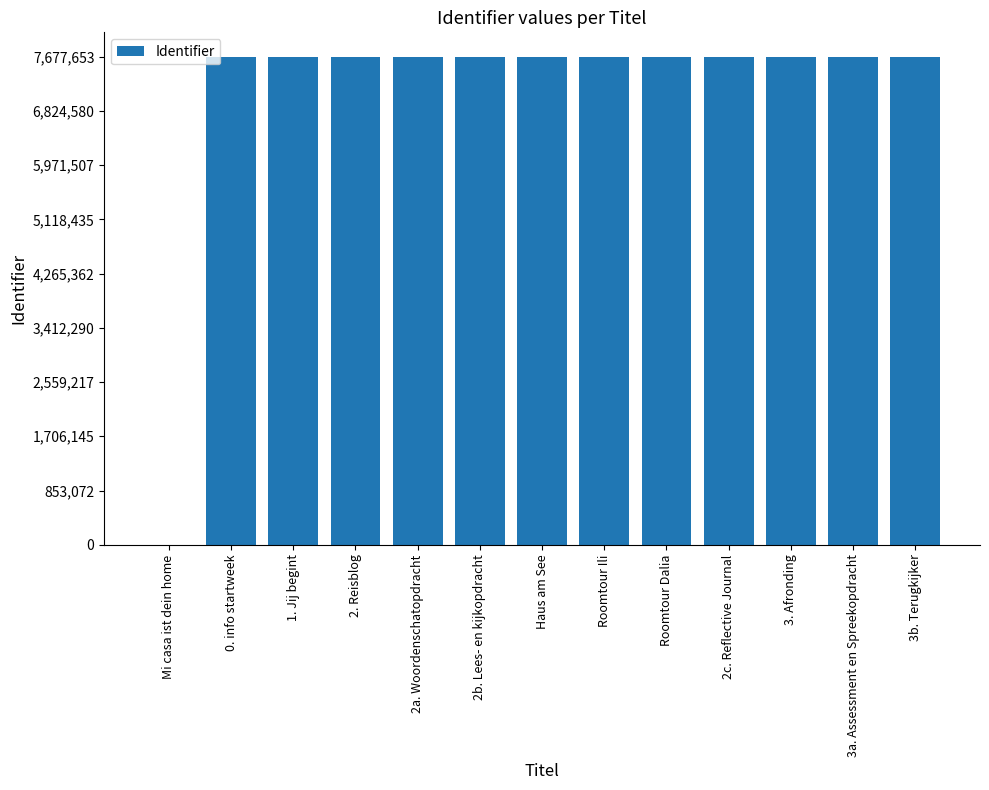

Where is the data nearest to the value 3838826?

0. info startweek